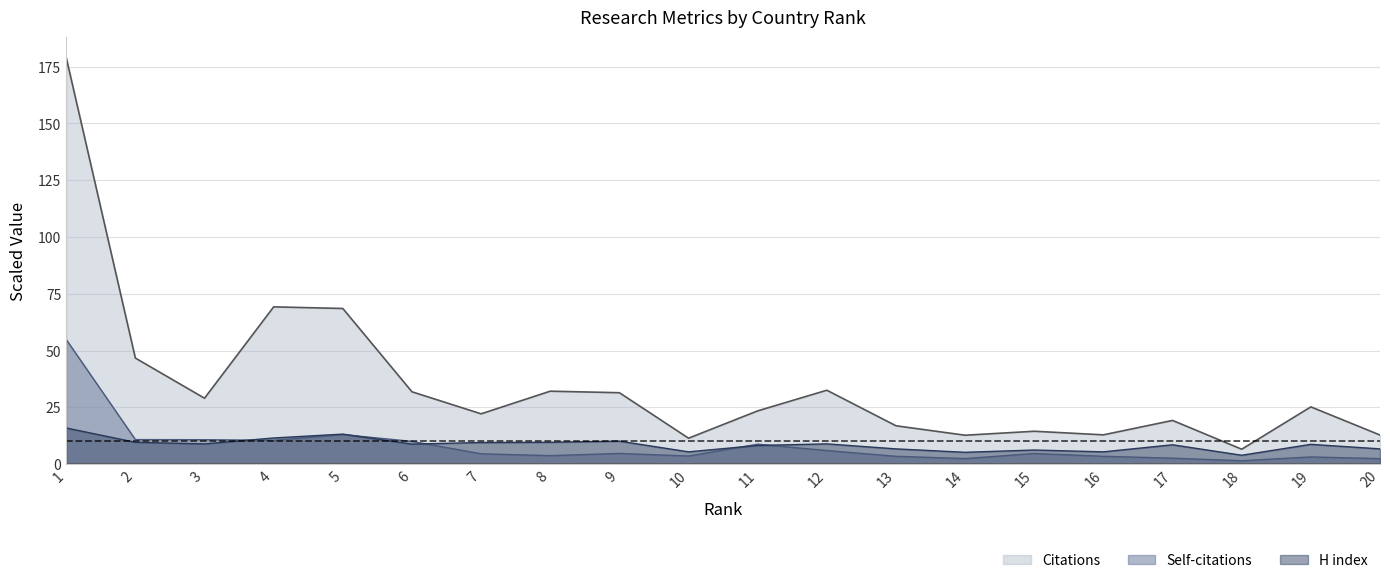

What is the difference between the maximum and minimum values in the Self-citations series?

53.4